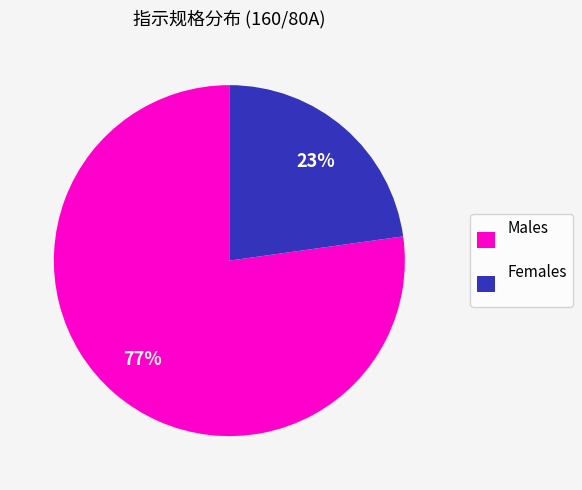

What is the majority slice?

Males